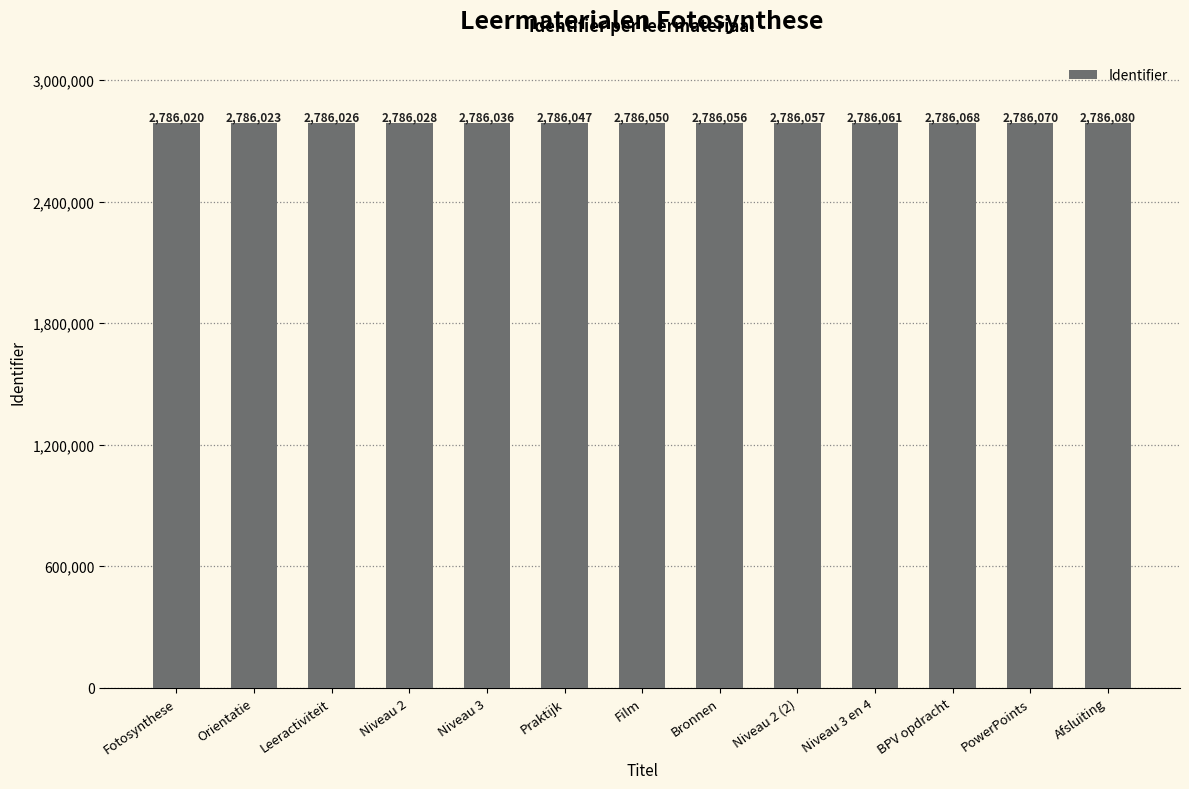

What is the difference between the values at Niveau 3 and Bronnen?

20